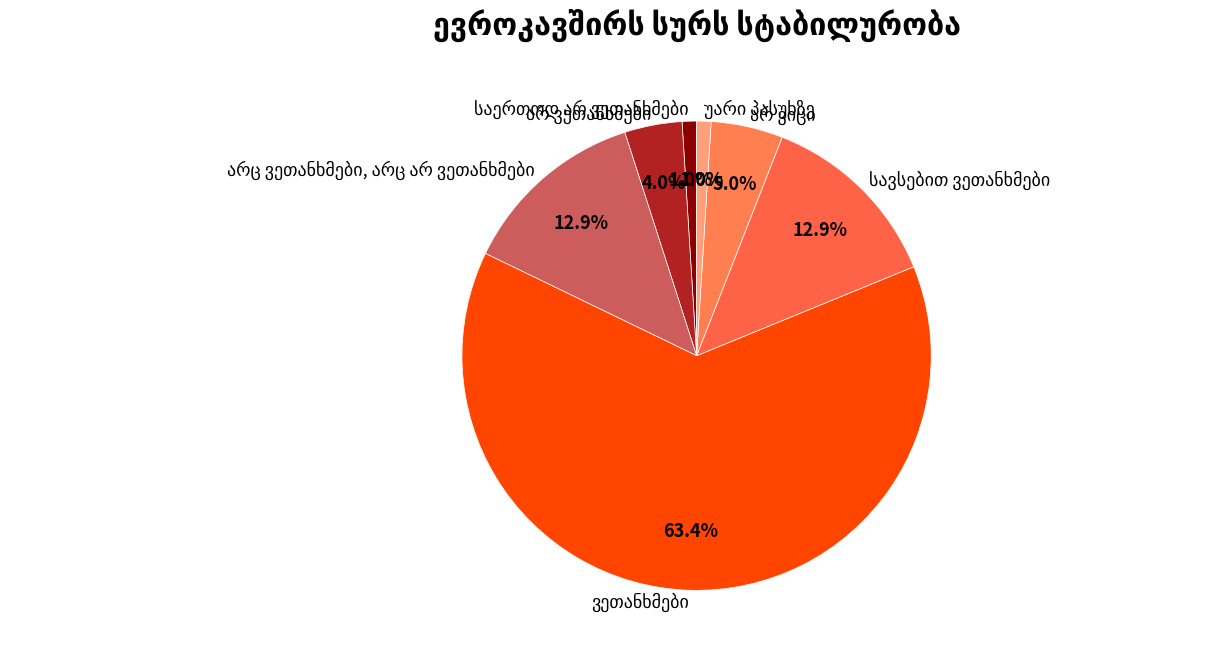

How many segments does this pie chart have?

7